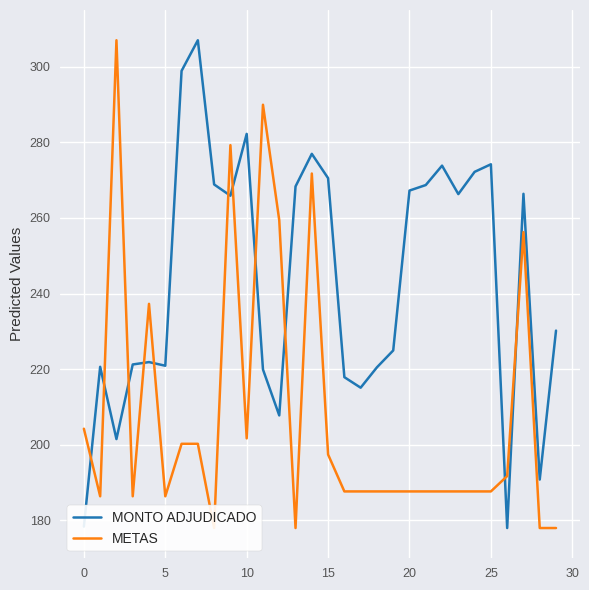

Which has a higher value, 9 or 14?

14